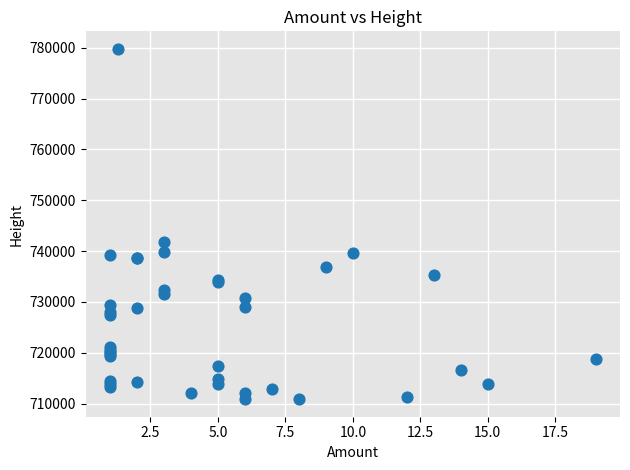

What Y value in the scatter plot is closest to 745333?

741737